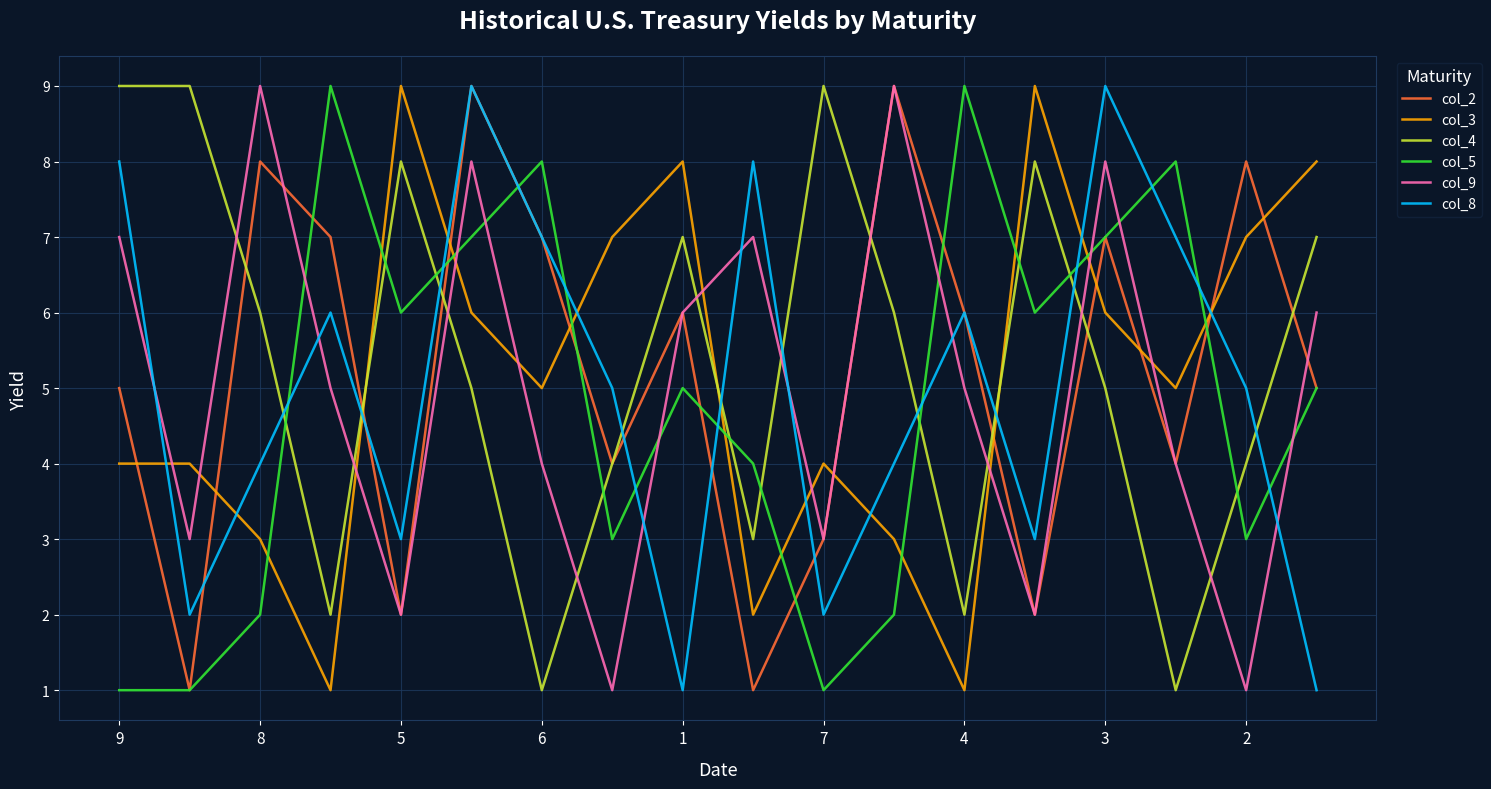

Which series ends up on top after the final intersection of col_5 and col_8?

col_5